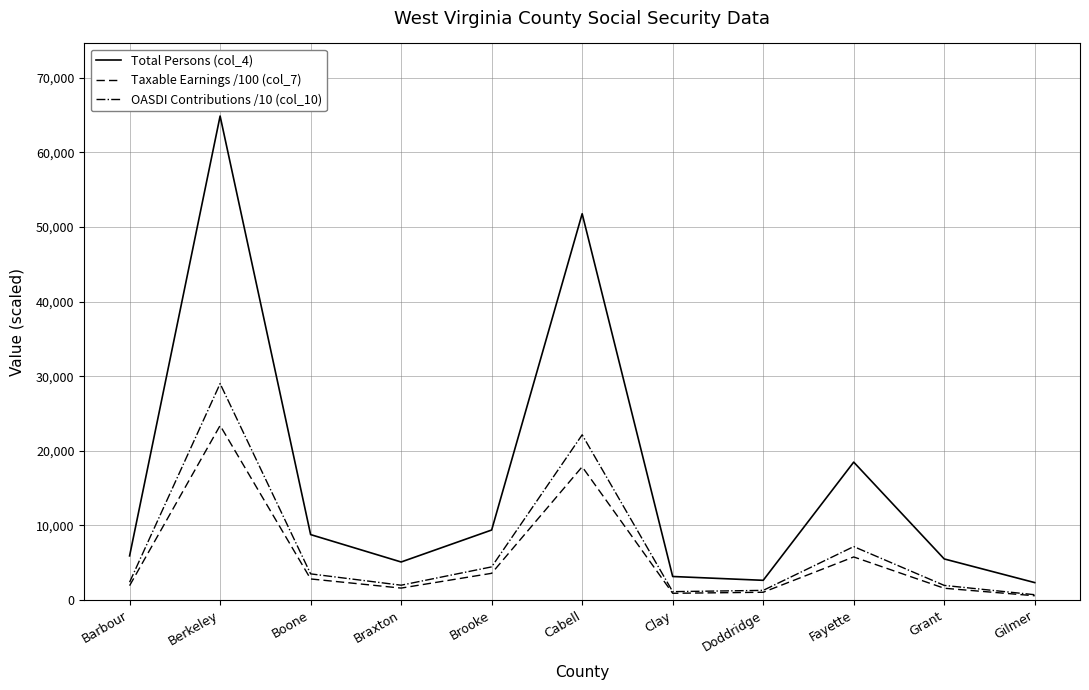

Where is the first local minimum for OASDI Contributions /10 (col_10)?

Braxton